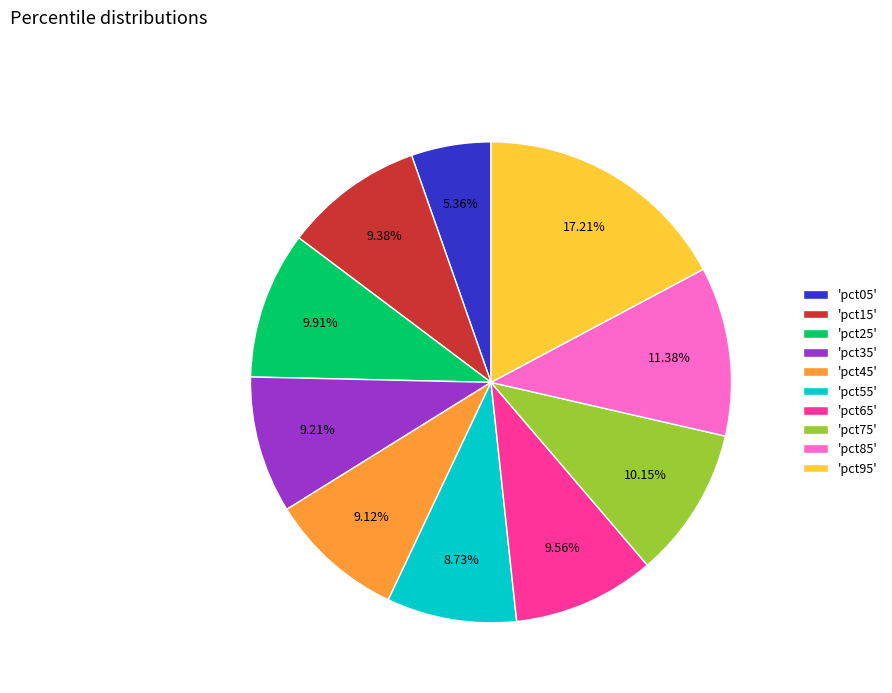

Count the number of slices in the pie.

10